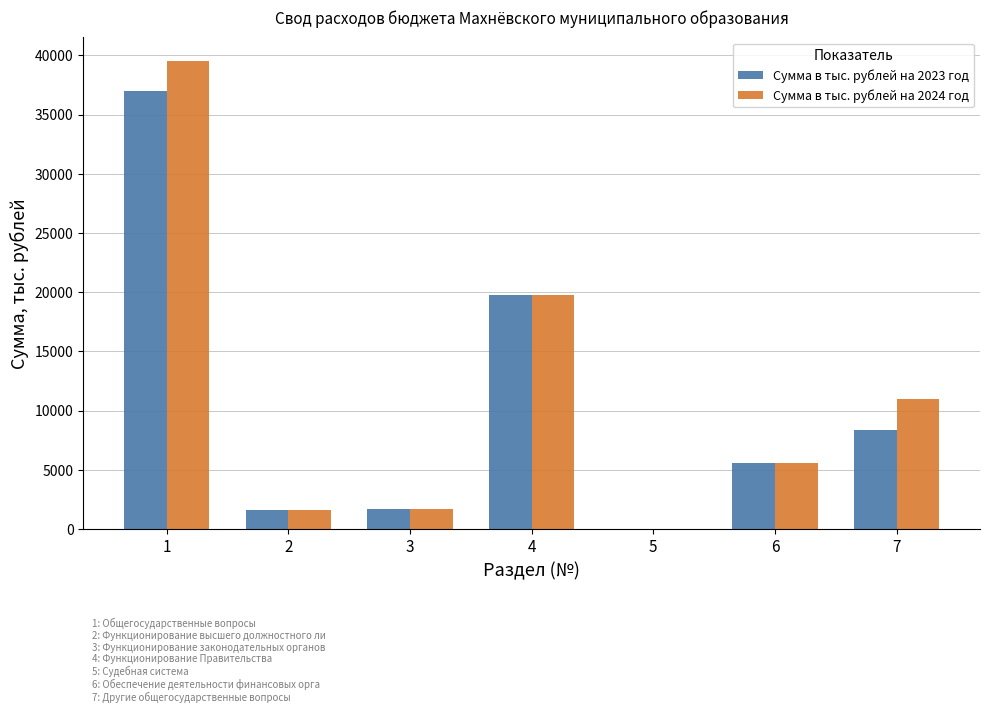

Does the chart contain stacked bars?

No